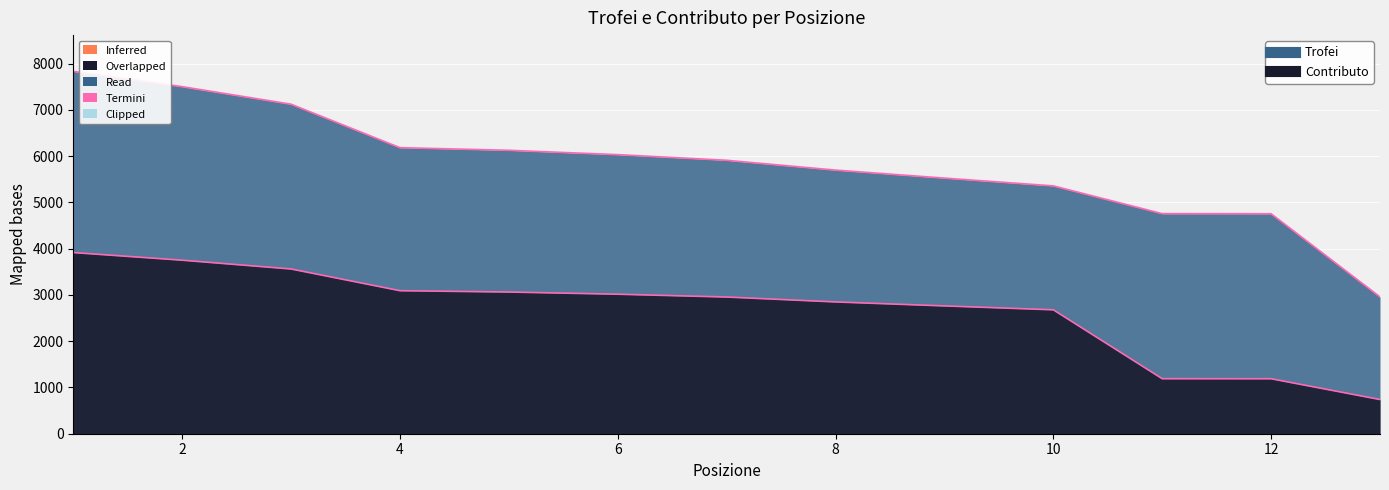

Between 12 and 13, which series saw the biggest shift?

Trofei